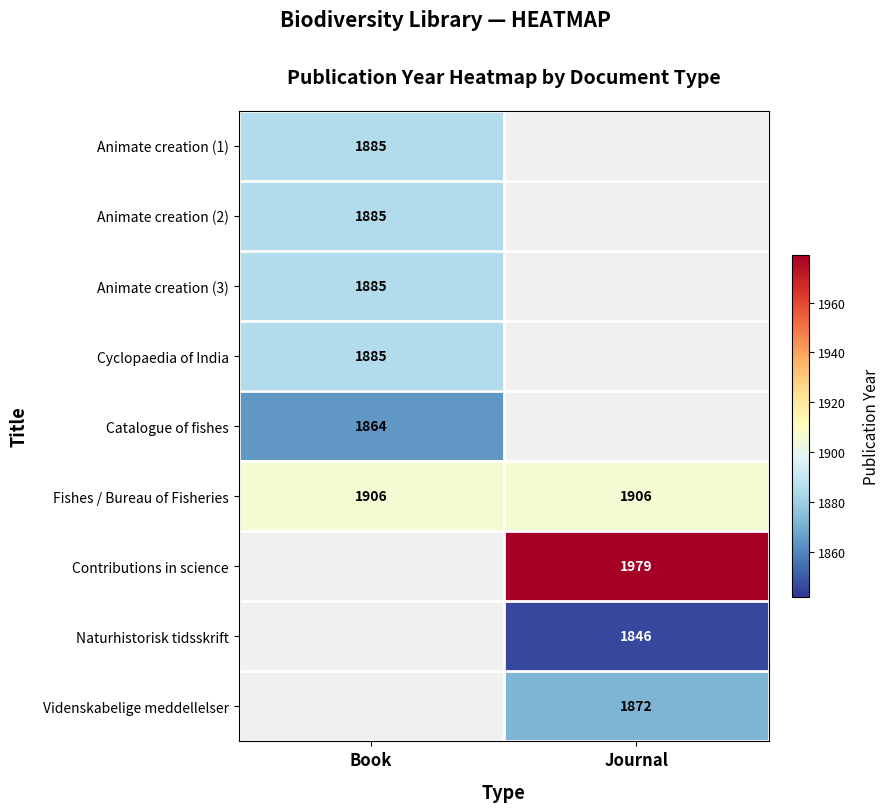

Is it true that Animate creation (2) equals 2619 at Book?

False